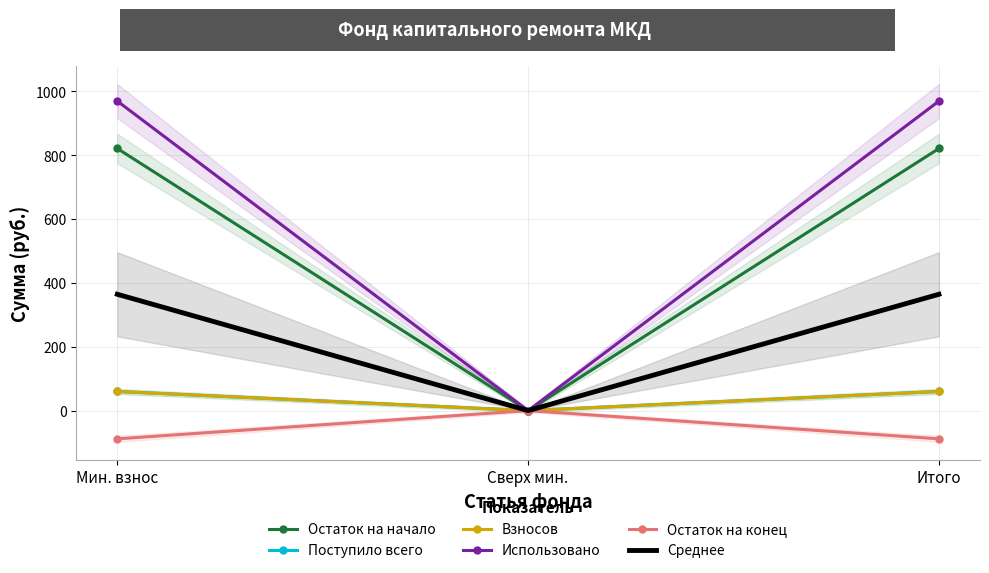

How many values in the Поступило всего series are below 59?

1